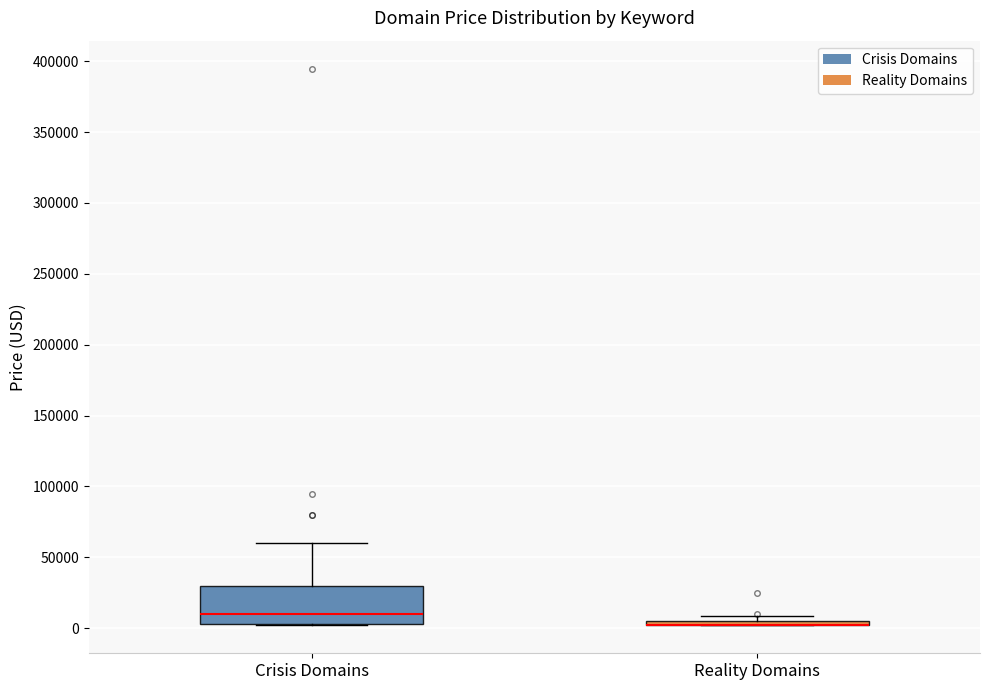

Where does the median line of the box for Crisis Domains sit on the y-axis? The values are not printed on the chart, so give them approximately, as read against the axis.

10000